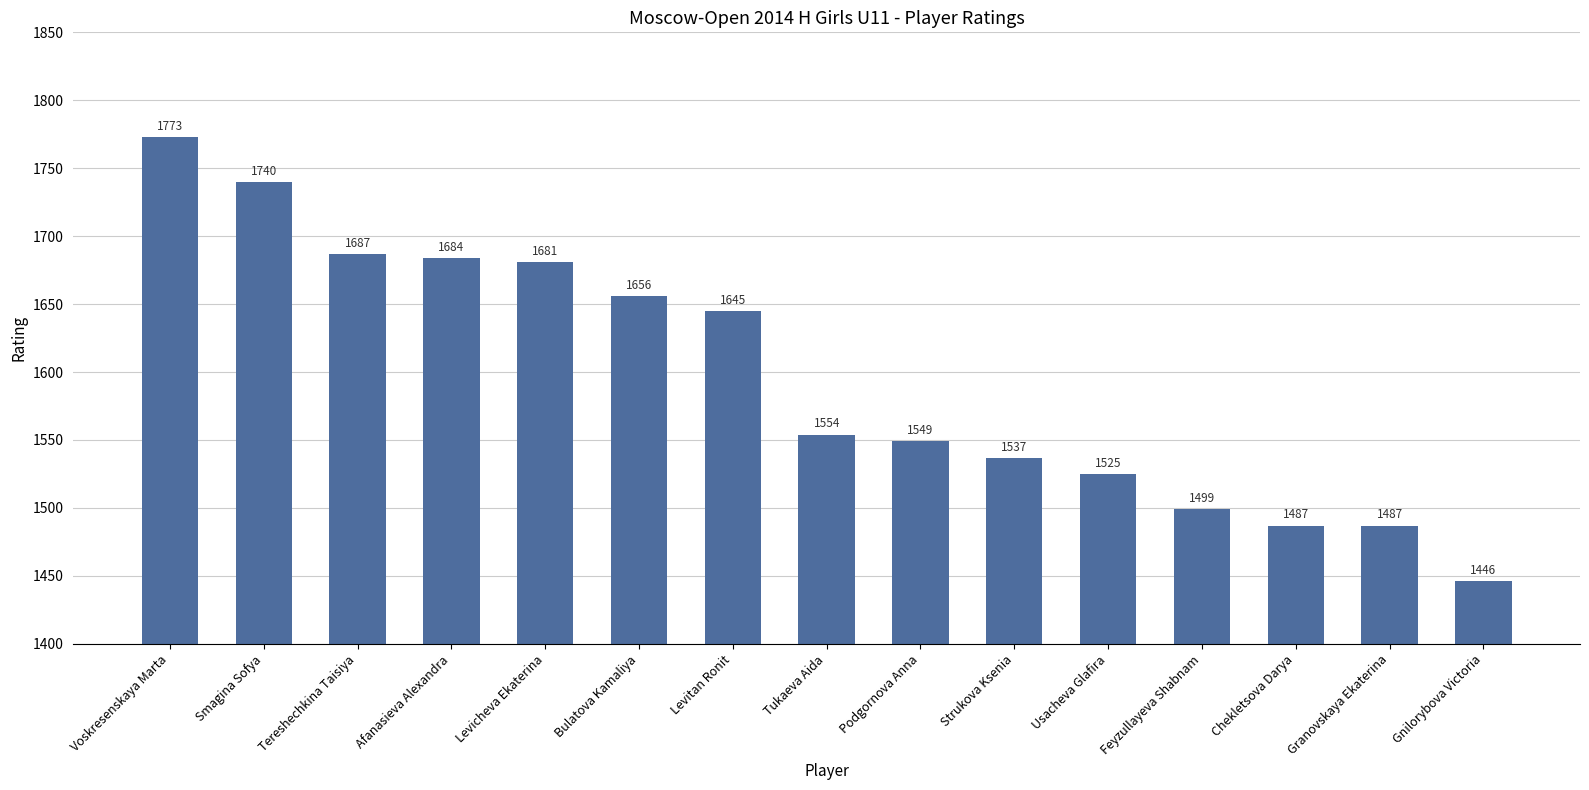

What is the greatest value displayed?

1773